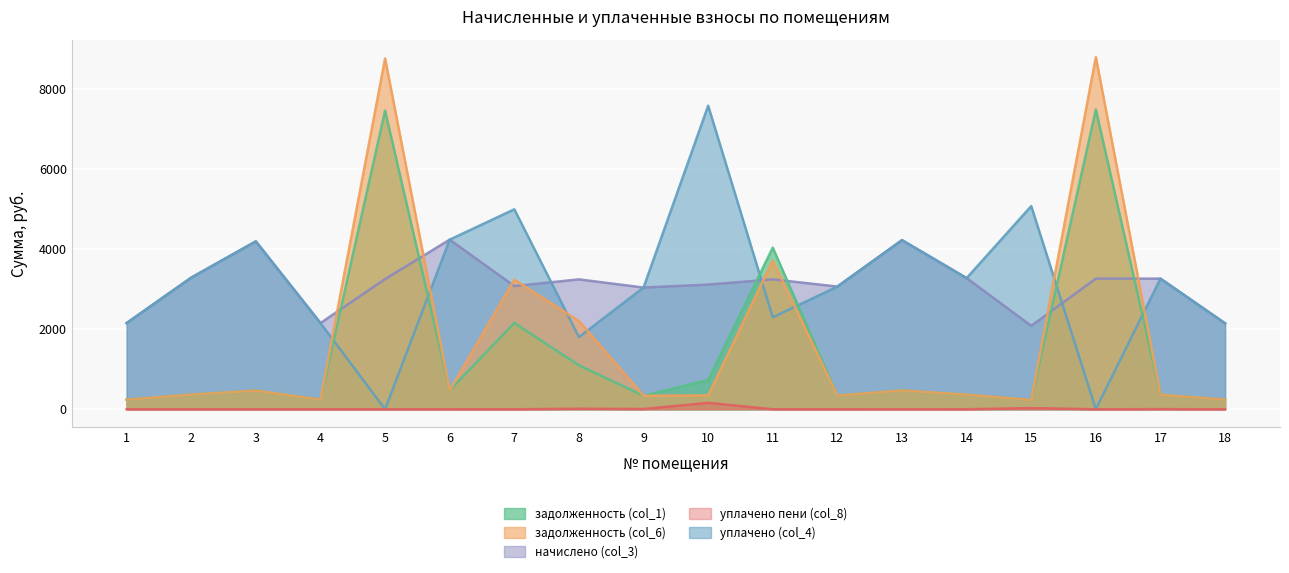

What is the minimum value for начислено (col_3)?

2086.6